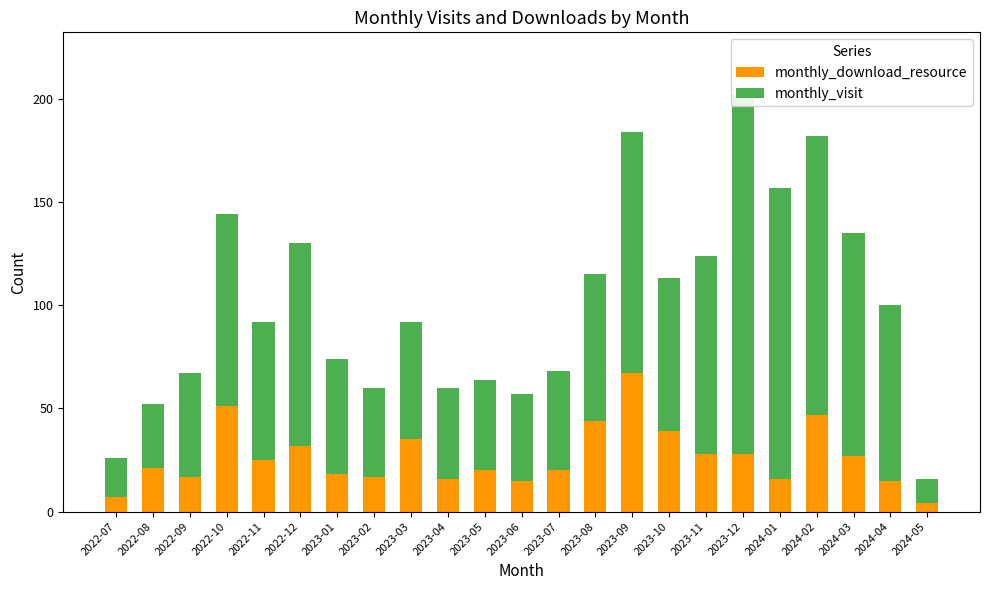

At which label does monthly_download_resource first exceed 21?

2022-10